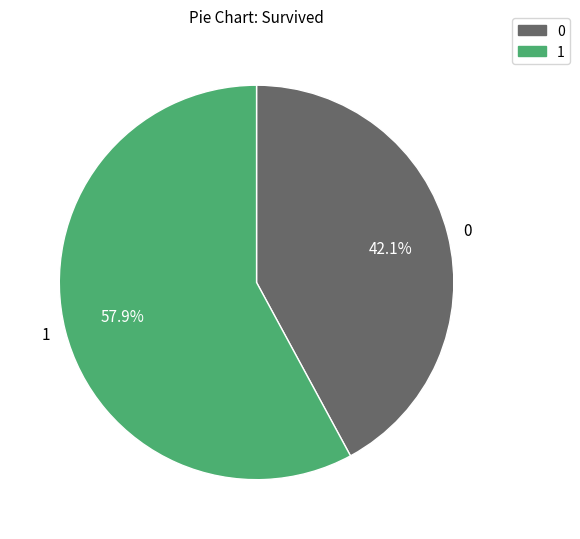

To the nearest percent, what is the average slice percentage?

50%